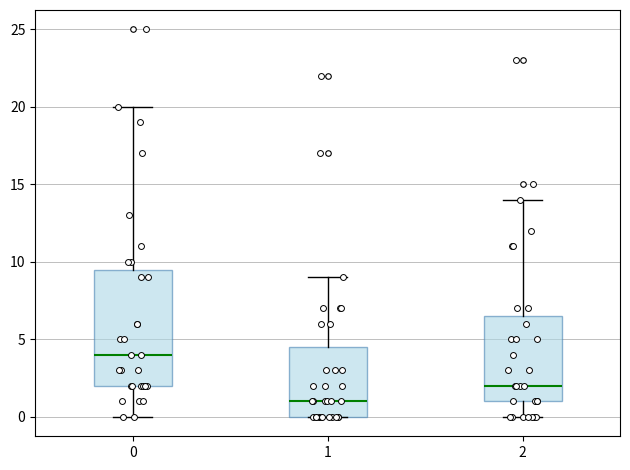

Reading left to right, read every box against the y-axis: the position of its median line, the range the box covers, and the ends of its whiskers. The values are not printed on the chart, so give them approximately, as read against the axis.

0: median 4.0, box 2.0 to 9.5, whiskers 0.0 to 20.0
1: median 1.0, box 0.0 to 4.5, whiskers 0.0 to 9.0
2: median 2.0, box 1.0 to 6.5, whiskers 0.0 to 14.0